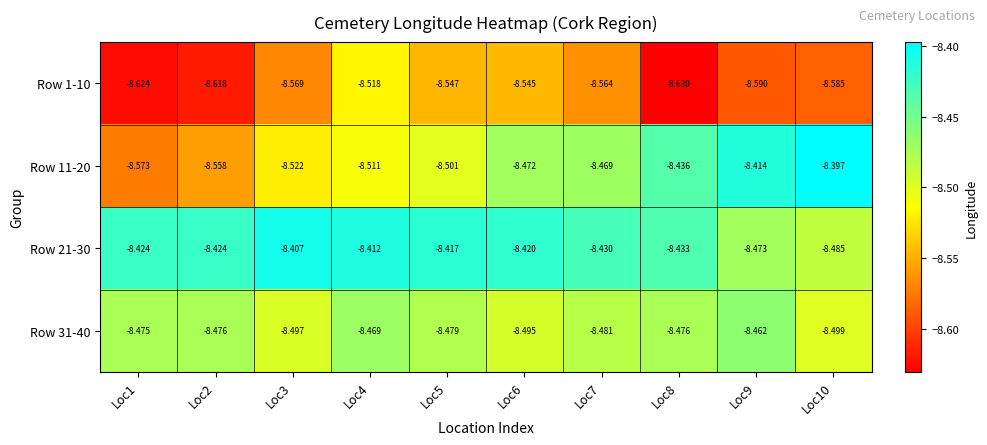

Is the value of Row 1-10 at Loc8 greater than the value of Row 31-40 at Loc6?

No